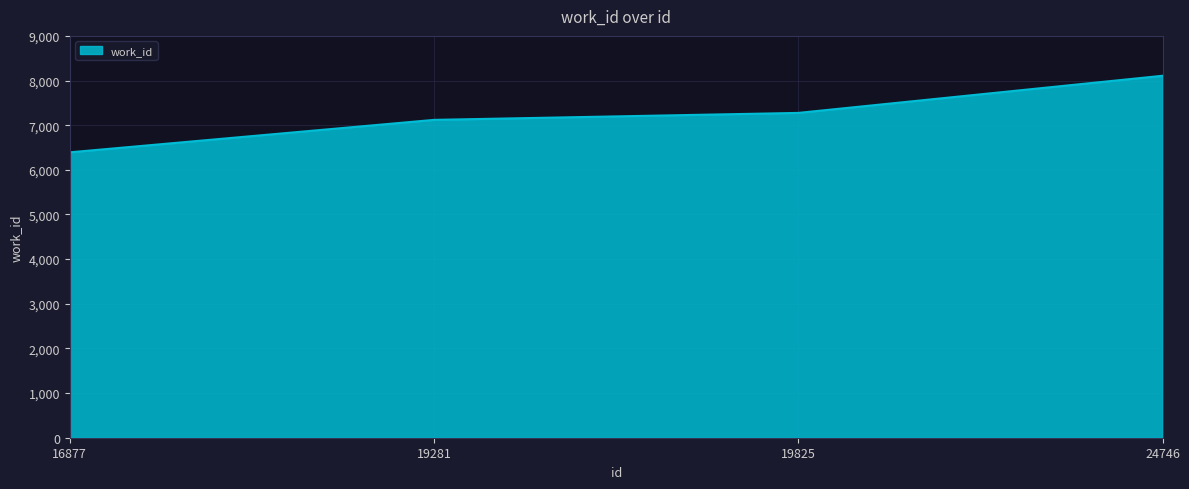

How many lines are shown in the chart?

1